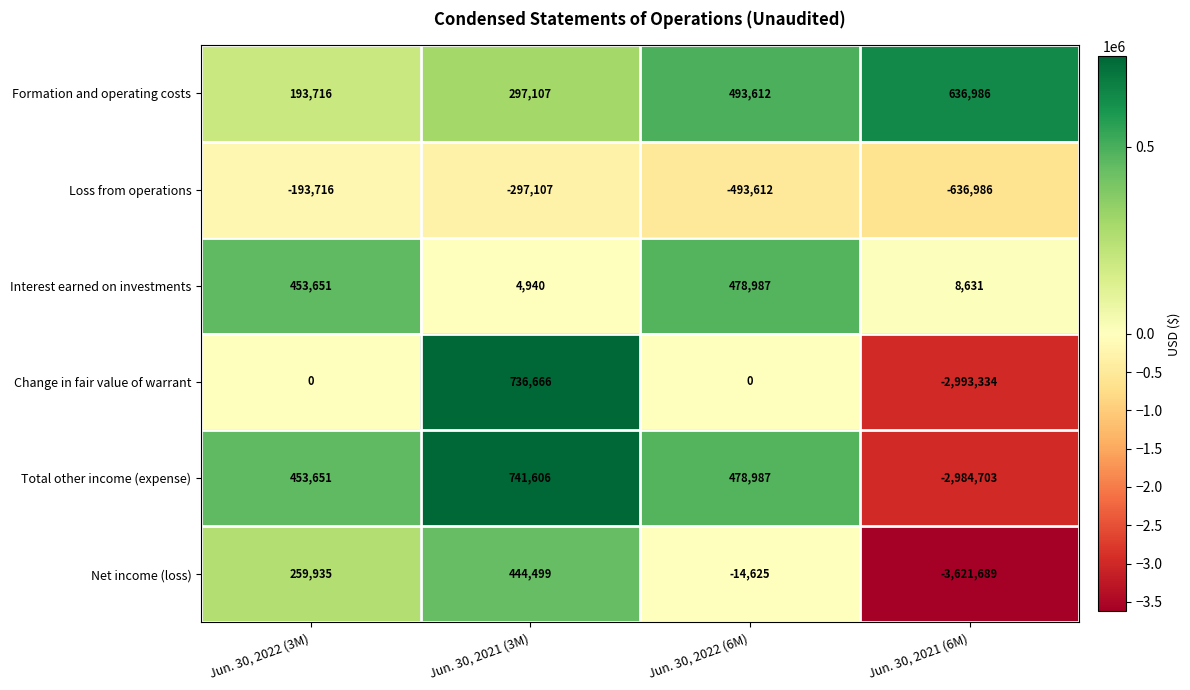

How many data points does each series have?

4